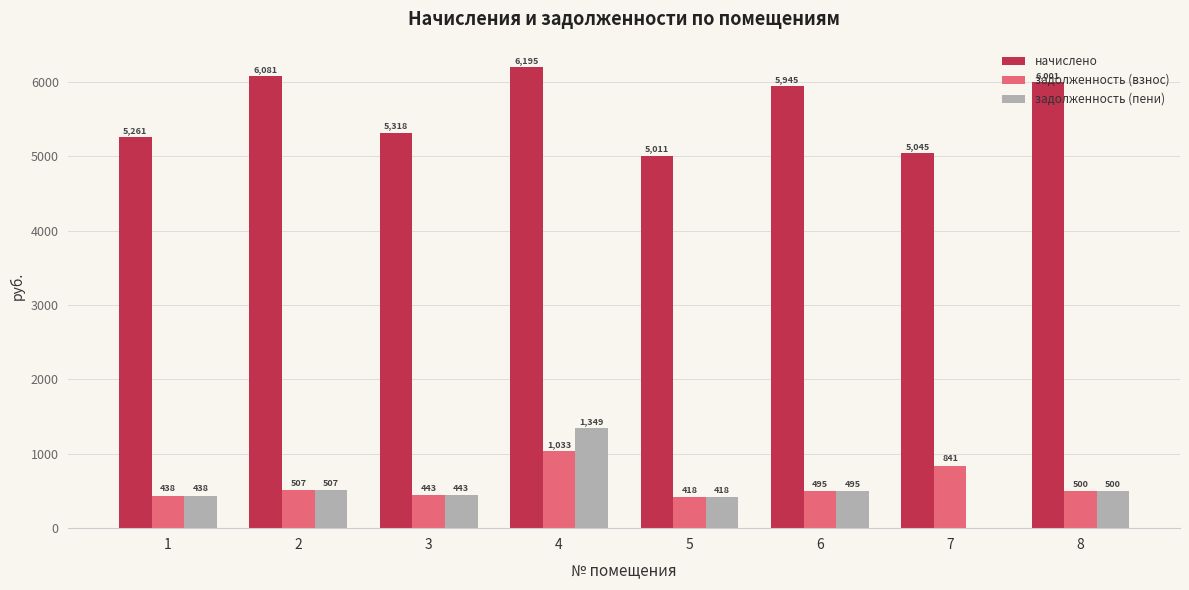

How many positive values does the задолженность (пени) series have?

7